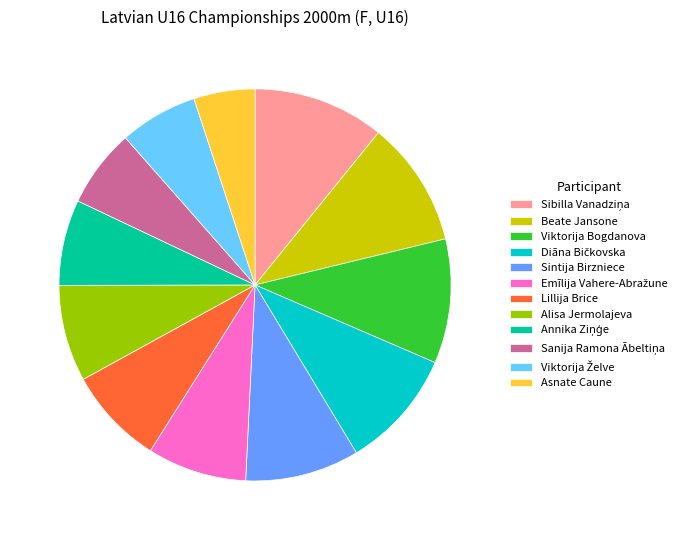

Which has a higher value, Lillija Brice or Viktorija Bogdanova?

Viktorija Bogdanova